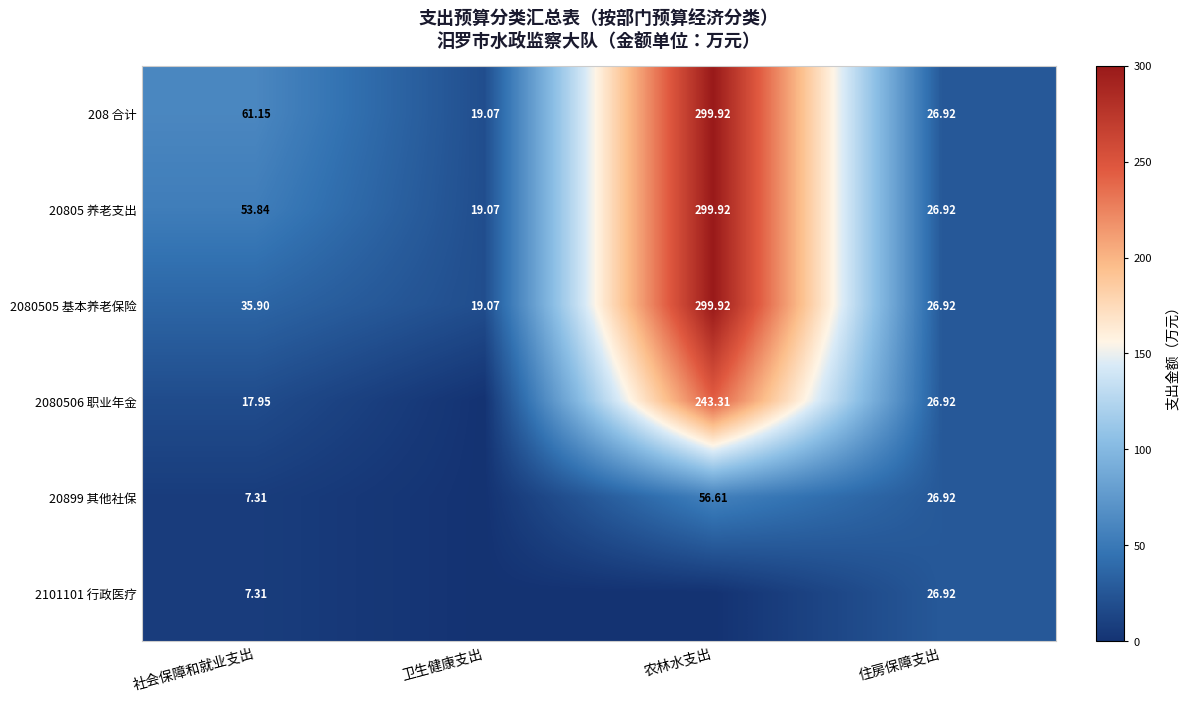

List the labels in order of 2080505 基本养老保险 value, smallest first.

卫生健康支出, 住房保障支出, 社会保障和就业支出, 农林水支出